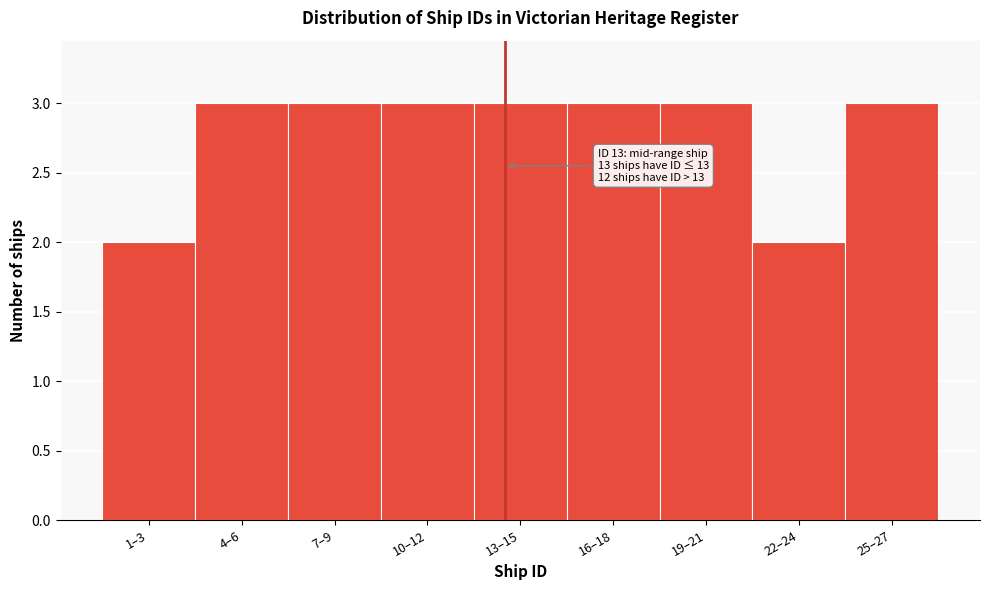

Reading left to right, what are all the values shown in this chart?

2	3	3	3	3	3	3	2	3